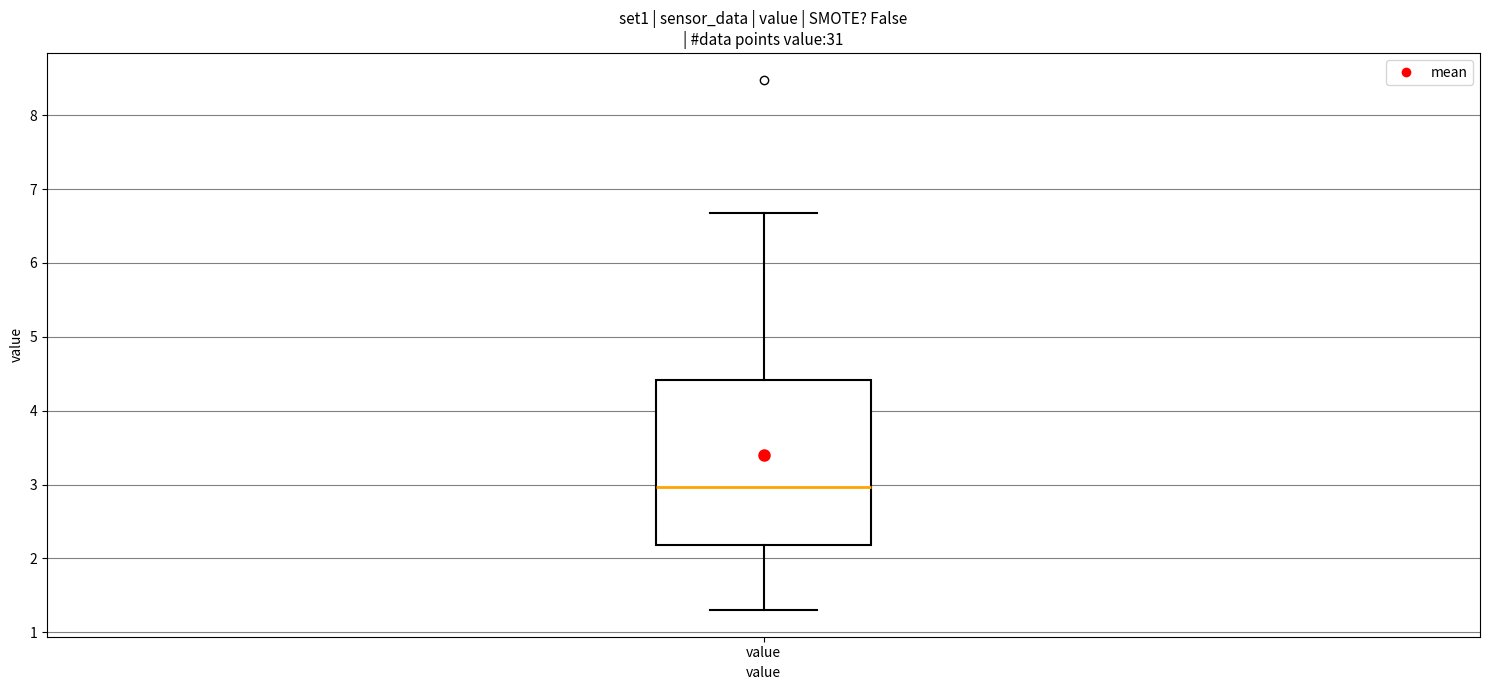

Where does the upper whisker of the box for value end on the y-axis? The values are not printed on the chart, so give them approximately, as read against the axis.

6.7